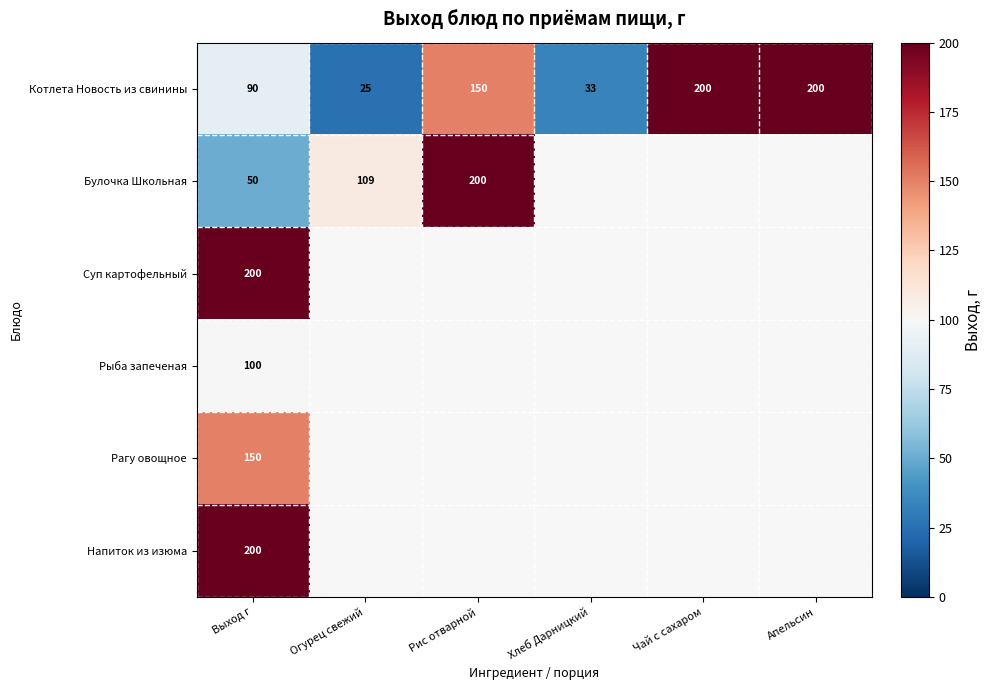

True or false: Булочка Школьная has a value of 260 at Рис отварной.

False